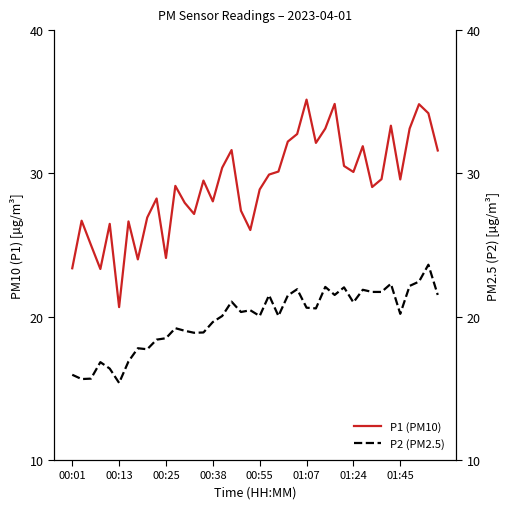

The value of P1 (PM10) at 32 is 8.9. True or false?

False